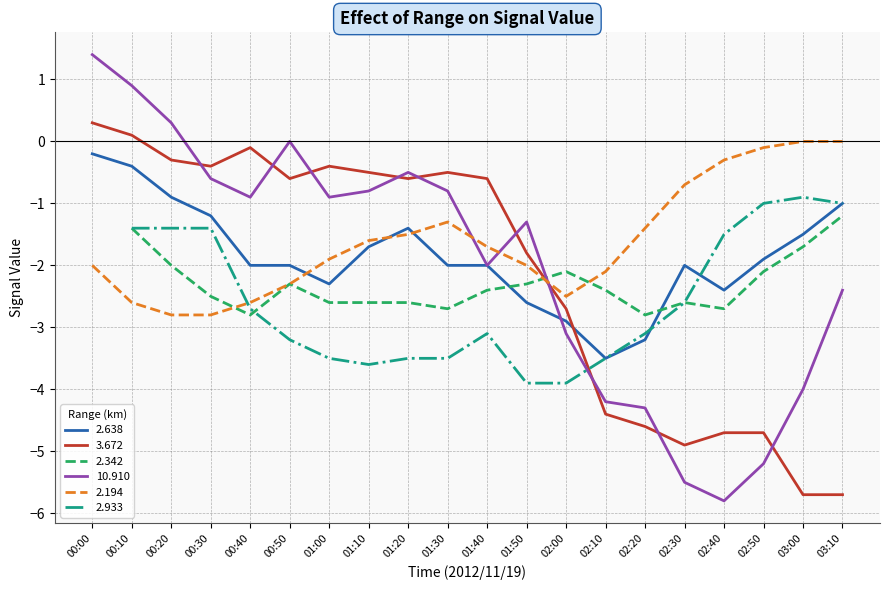

How many times do 3.672 and 2.194 cross each other?

1